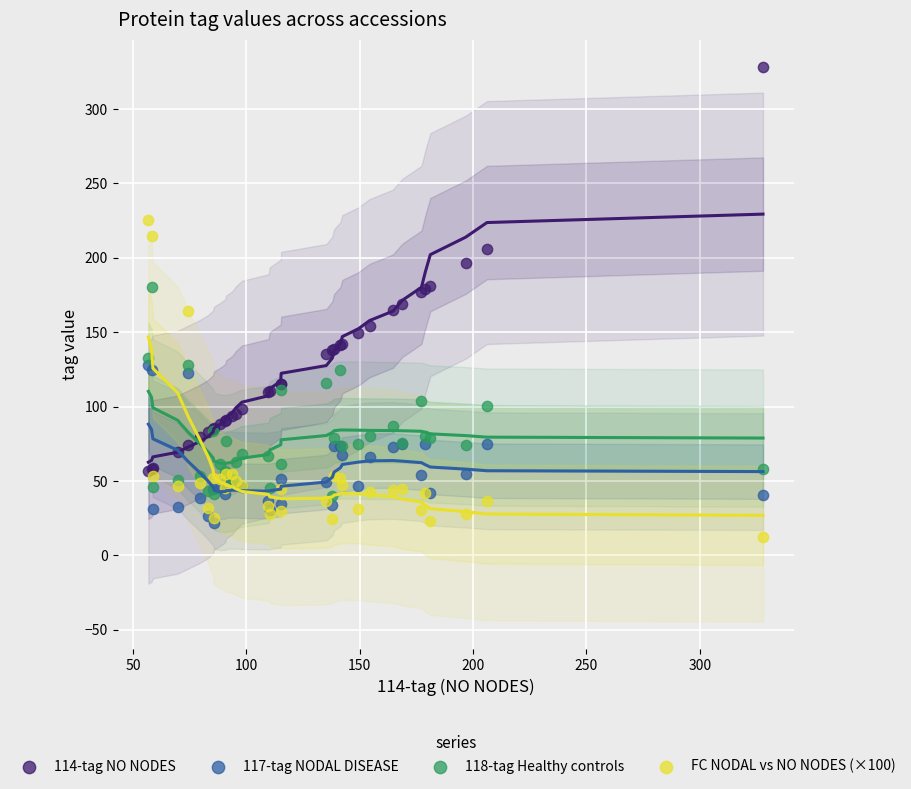

What are all the series names shown in the legend?

114-tag NO NODES, 117-tag NODAL DISEASE, 118-tag Healthy controls, FC NODAL vs NO NODES (×100)